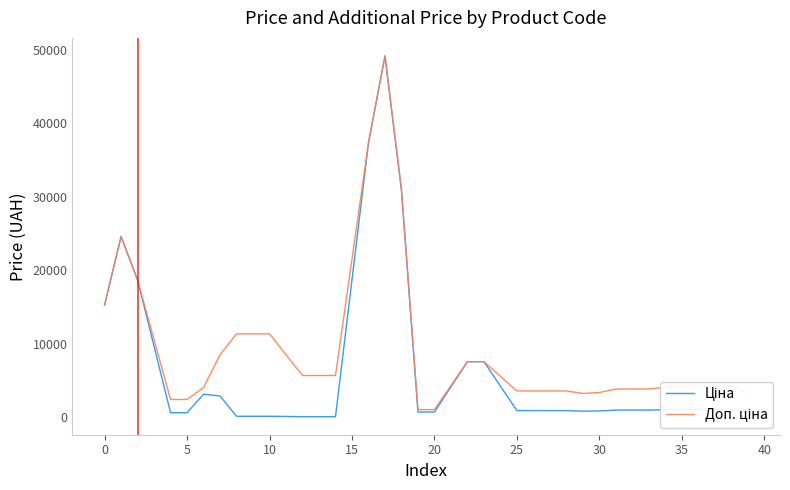

List the series in order of their peak value, highest first.

Ціна, Доп. ціна